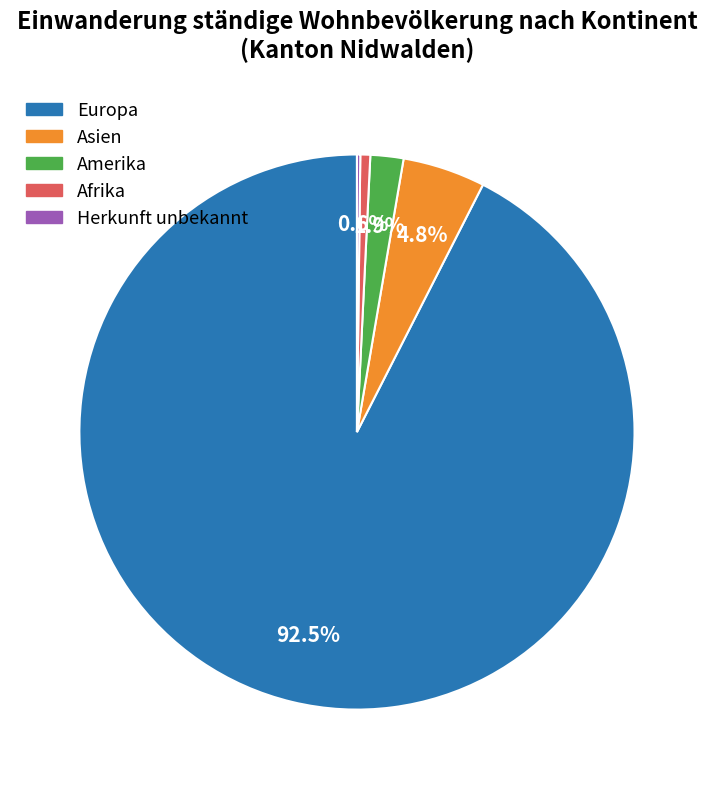

Does any single category account for the majority?

Yes